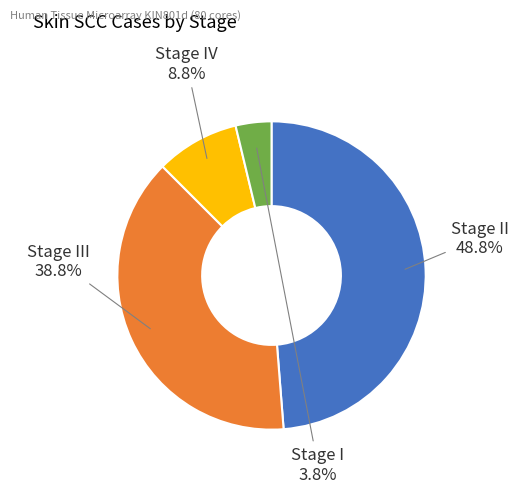

Which slice is the smallest?

Stage I